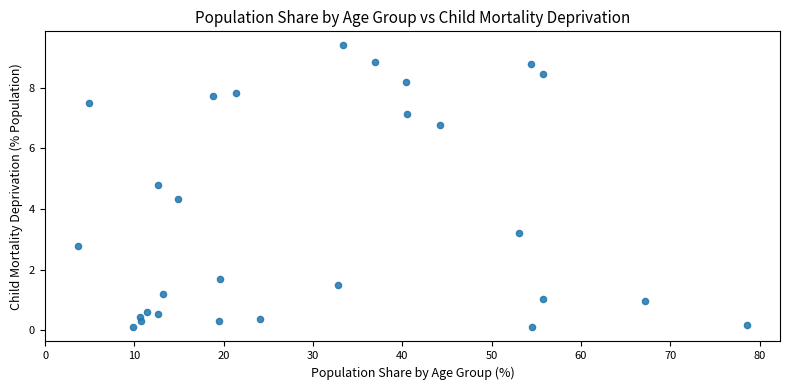

What is the range of Y values (max minus min)?

9.3